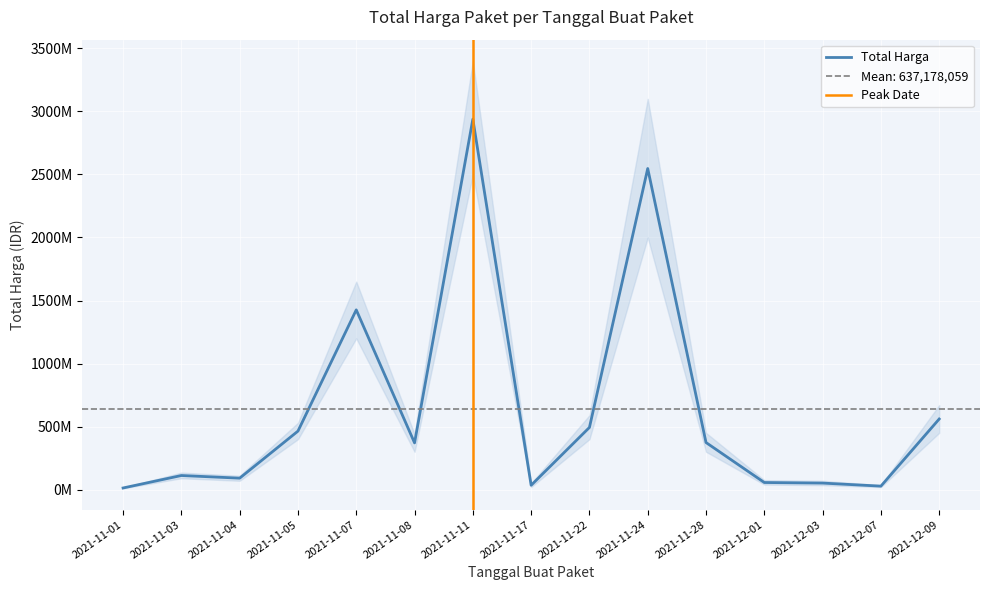

What is the label of the 11th point from the right?

2021-11-07